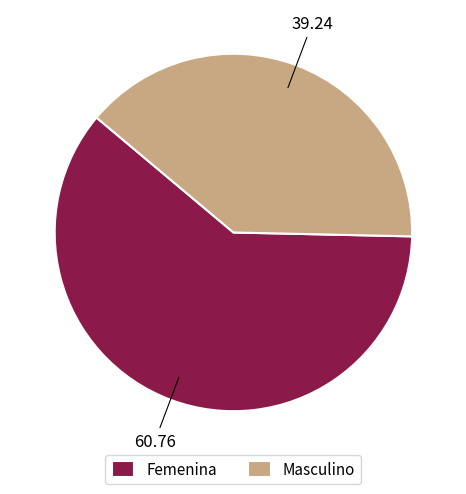

What is the ratio of the value at Masculino to the value at Femenina?

0.6